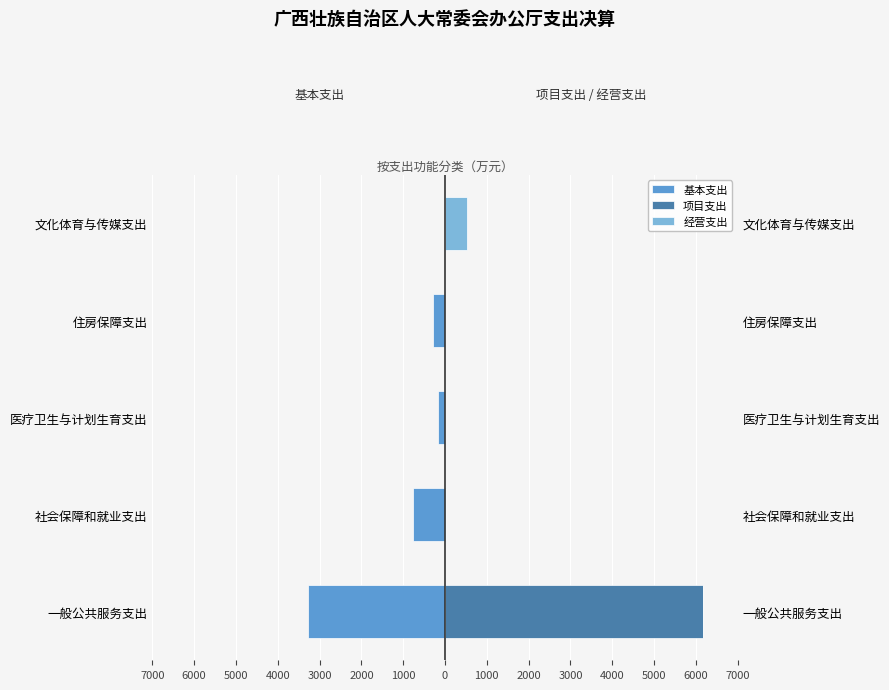

Reading left to right, transcribe all the data shown in this chart.

基本支出: 7000=-3283.9	6000=-770.2	5000=-172.2	4000=-297.6	3000=0.0
项目支出: 7000=6175.8	6000=26.0	5000=0.0	4000=0.0	3000=0.0
经营支出: 7000=0.0	6000=0.0	5000=0.0	4000=0.0	3000=528.8